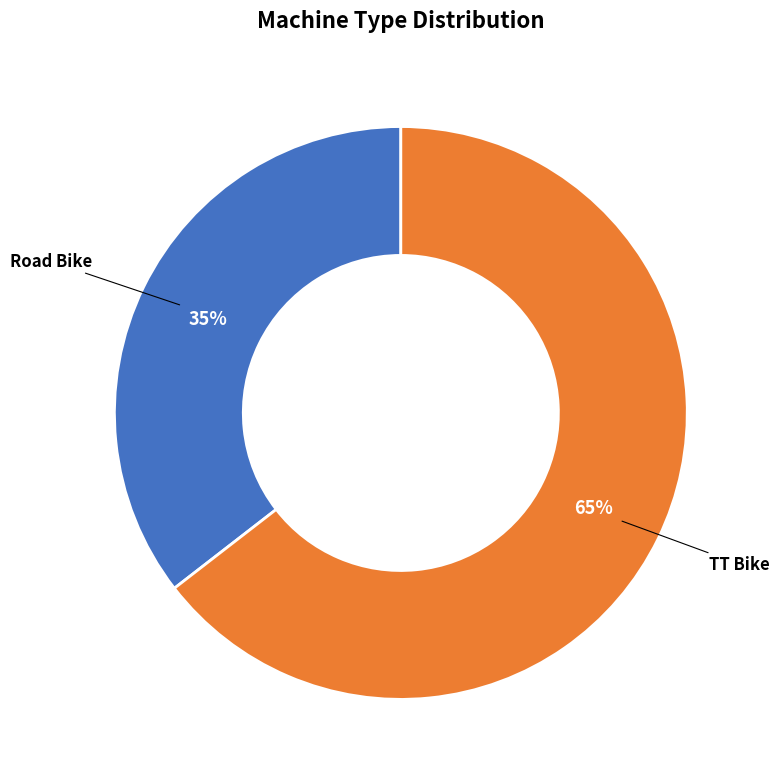

To the nearest percent, what is the average slice percentage?

50%